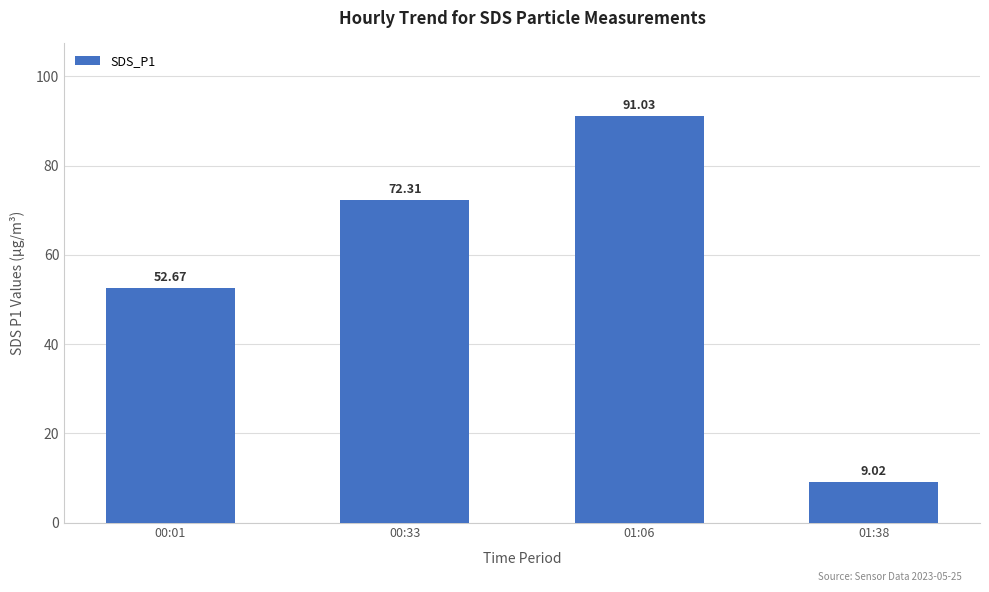

What is the sum of all values?

225.0